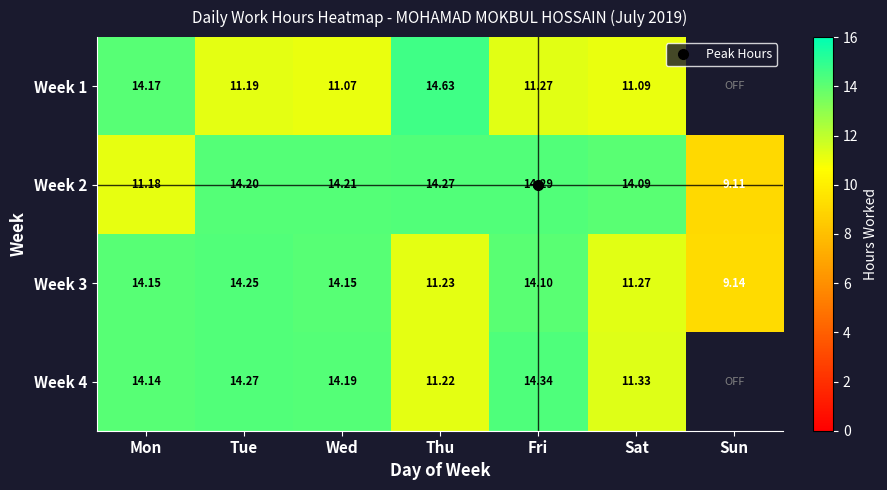

At which label does Week 2 first exceed 14?

Tue